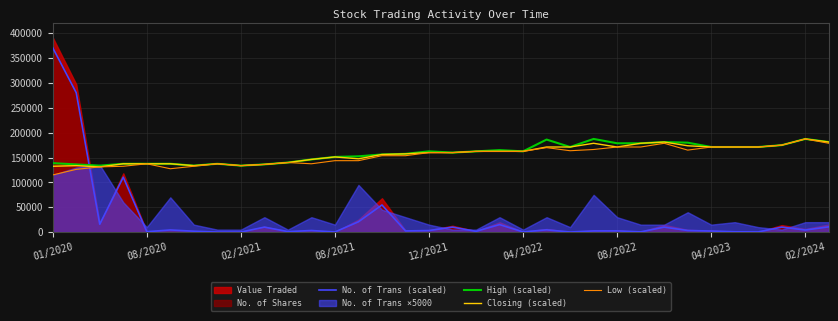

Where does the No. of Trans (scaled) series first go above 3180?

01/2020